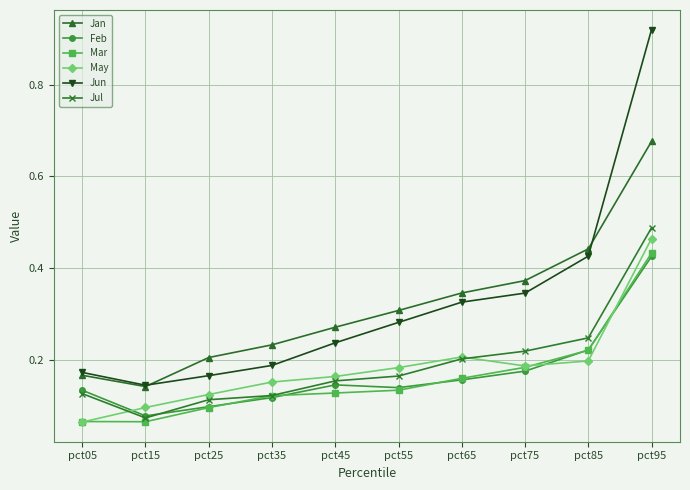

True or false: Mar has a value of 0.1 at pct35.

True